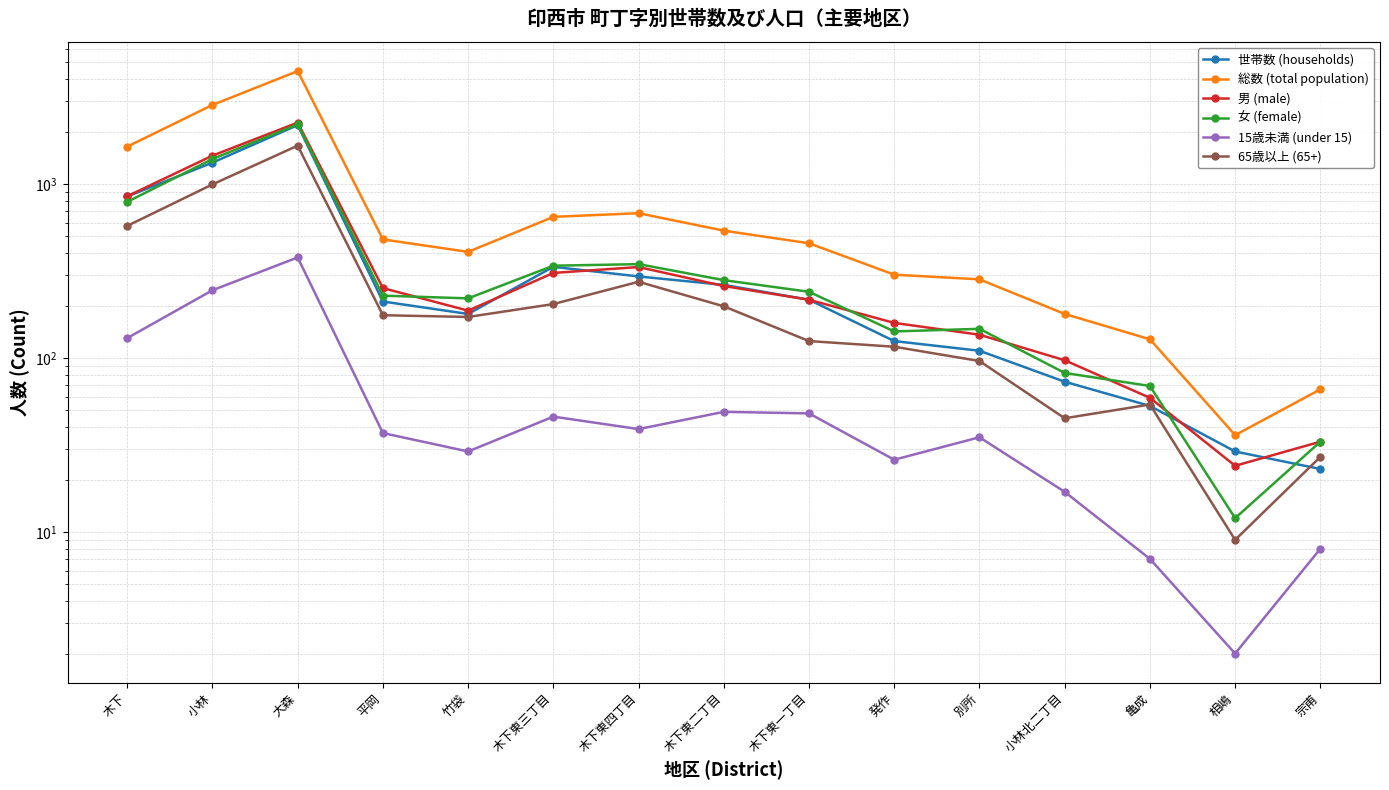

True or false: 総数 (total population) has a value of 7749 at 大森.

False